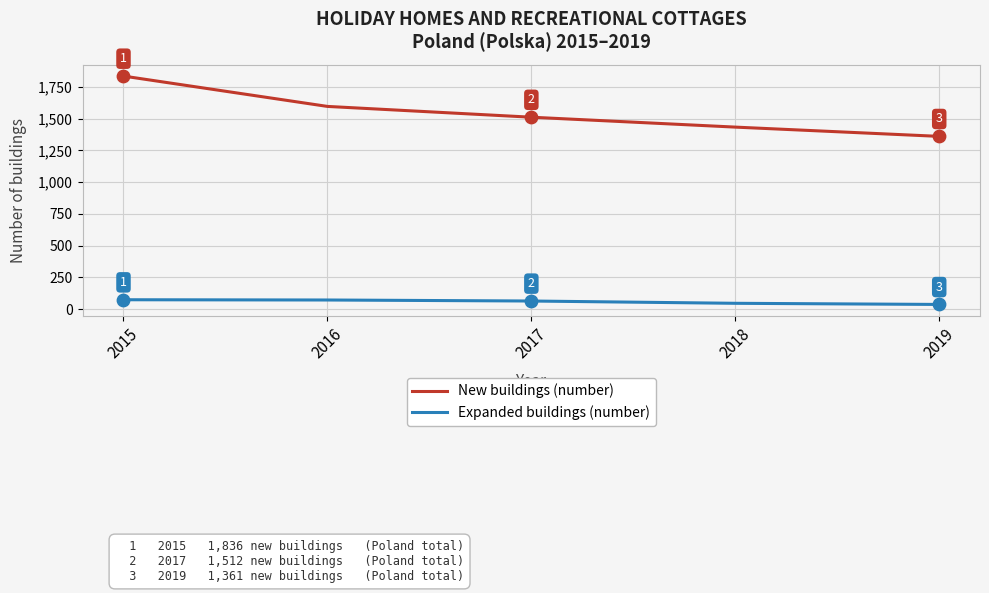

Which series has the largest range (max minus min)?

New buildings (number)